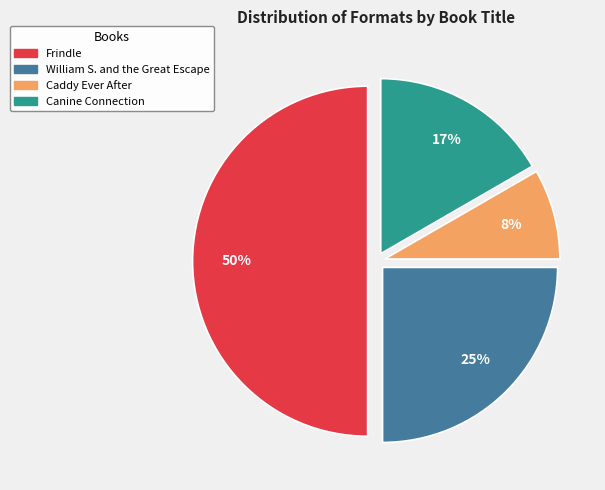

Do Canine Connection and Caddy Ever After together represent more than half of the pie?

No